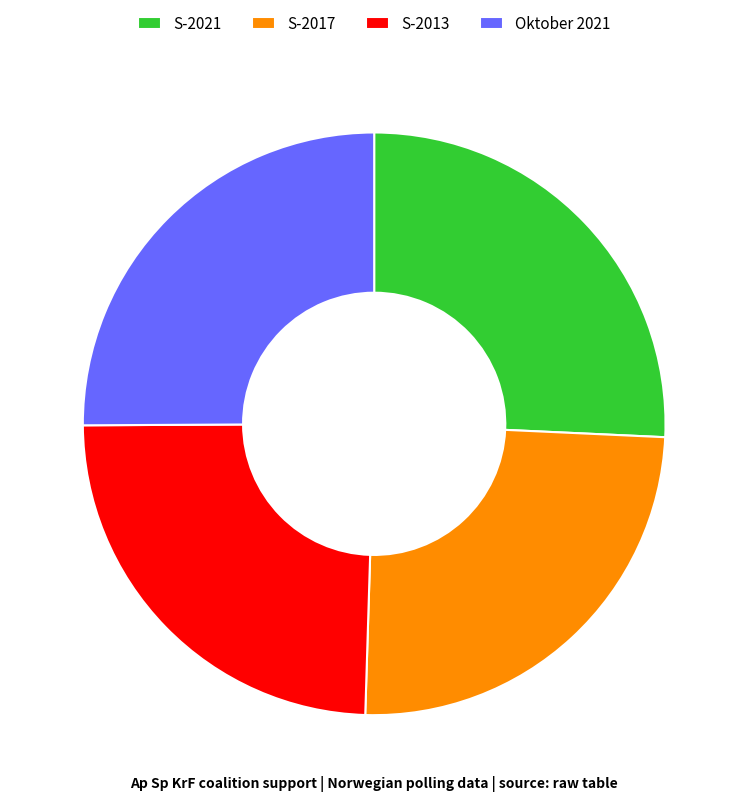

How many slices are in this pie chart?

4